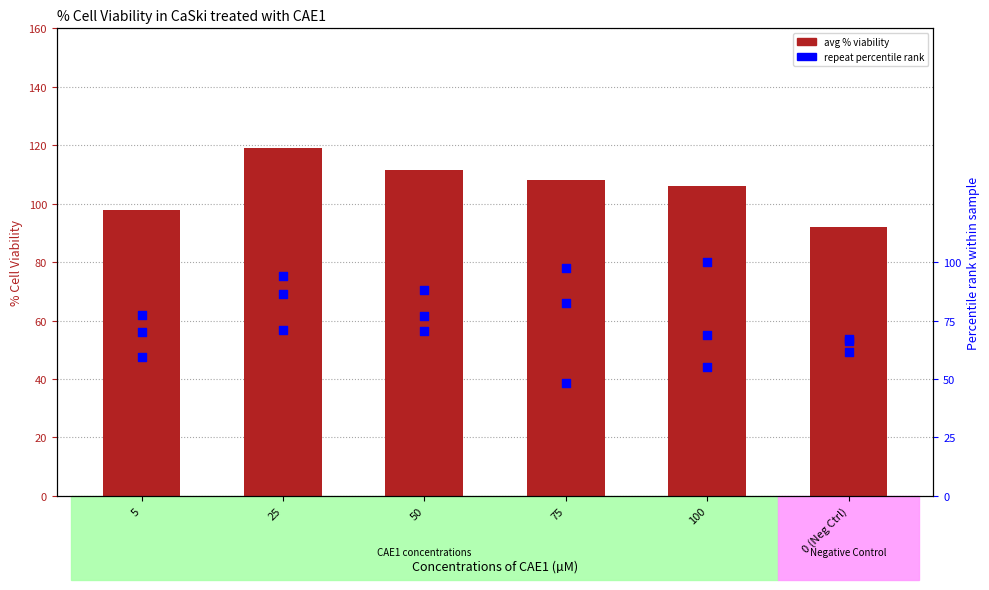

At which category is the sum across all series the highest?

25